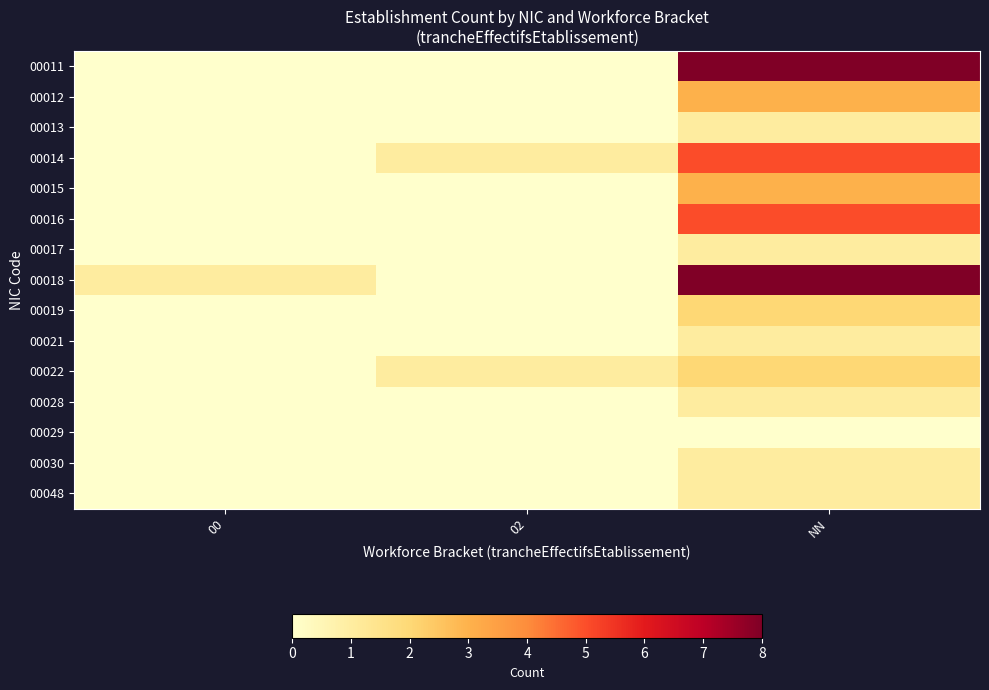

Count the number of categories in the chart.

3